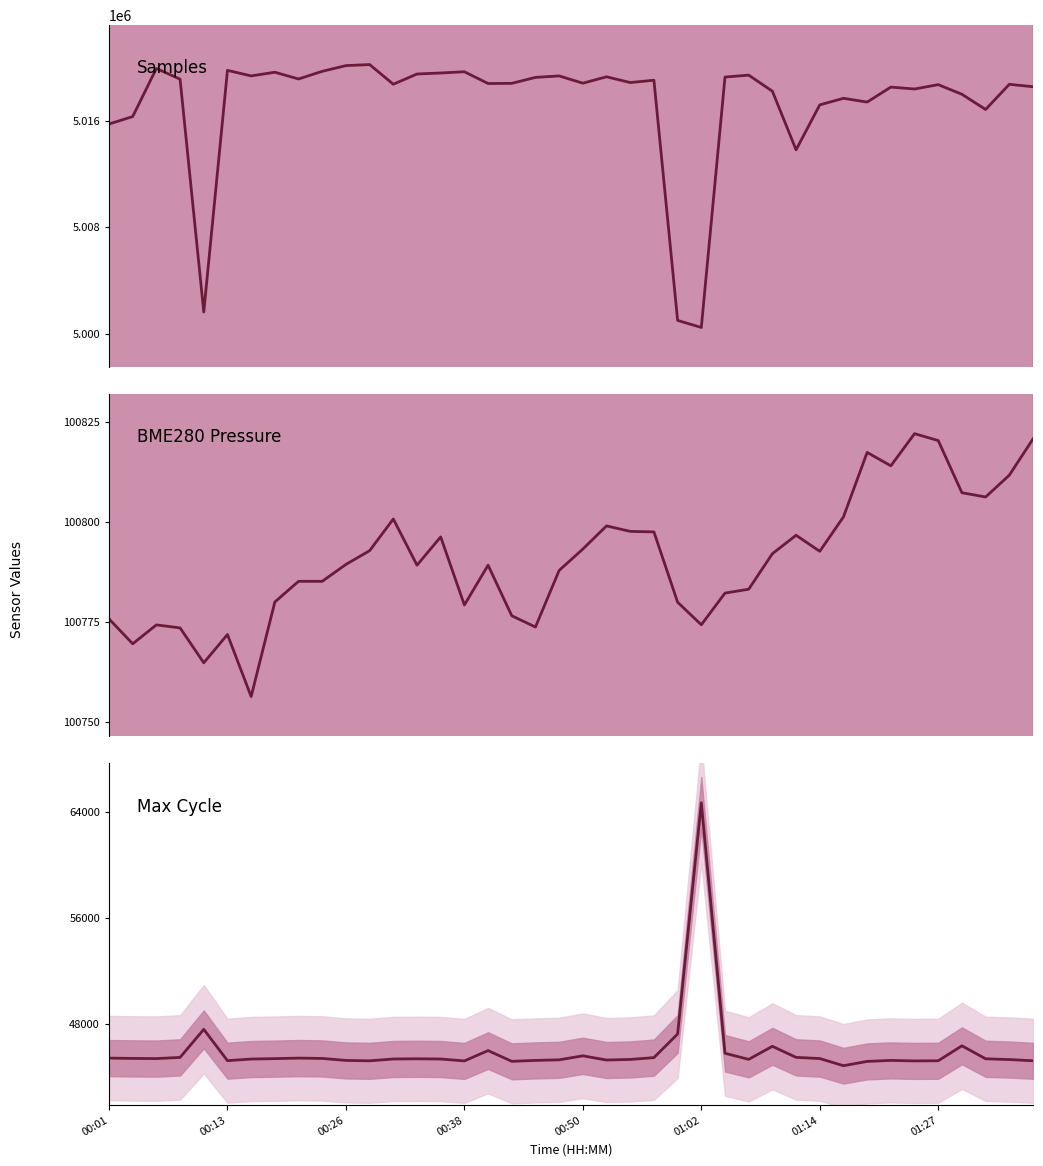

What is the average value of the Max Cycle series?

45986.2